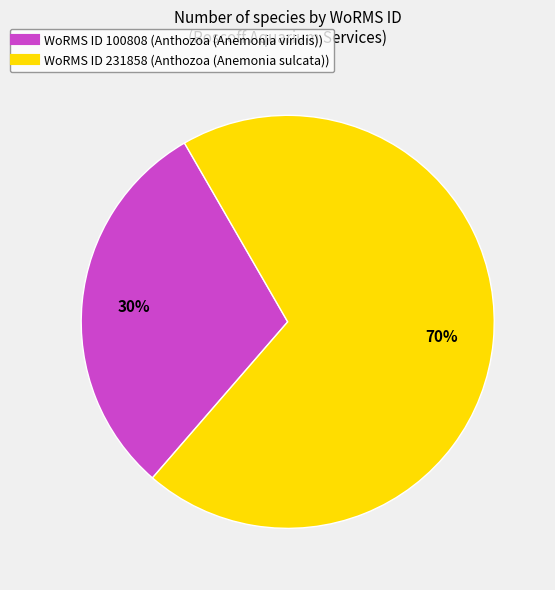

Is there any slice that represents more than half of the pie?

Yes